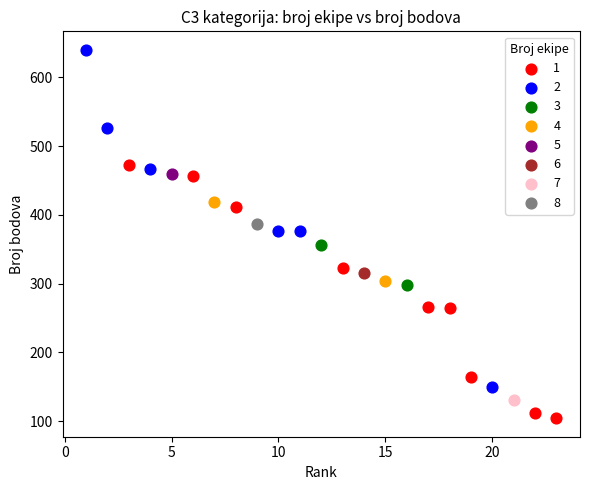

What are all the series names shown in the legend?

1, 2, 3, 4, 5, 6, 7, 8